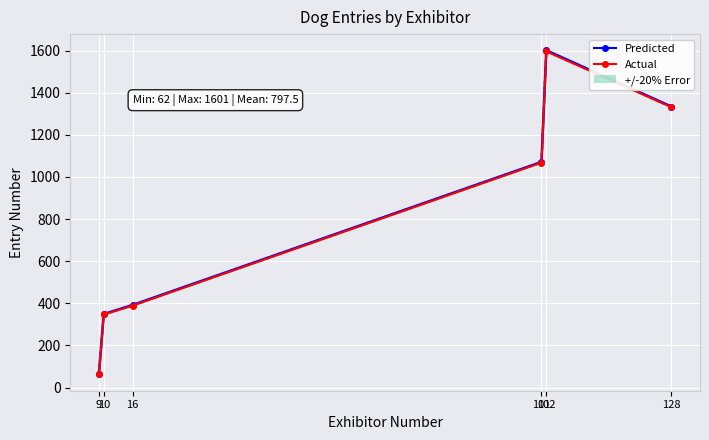

What is the sum of the Actual values at 128 and 16?

1720